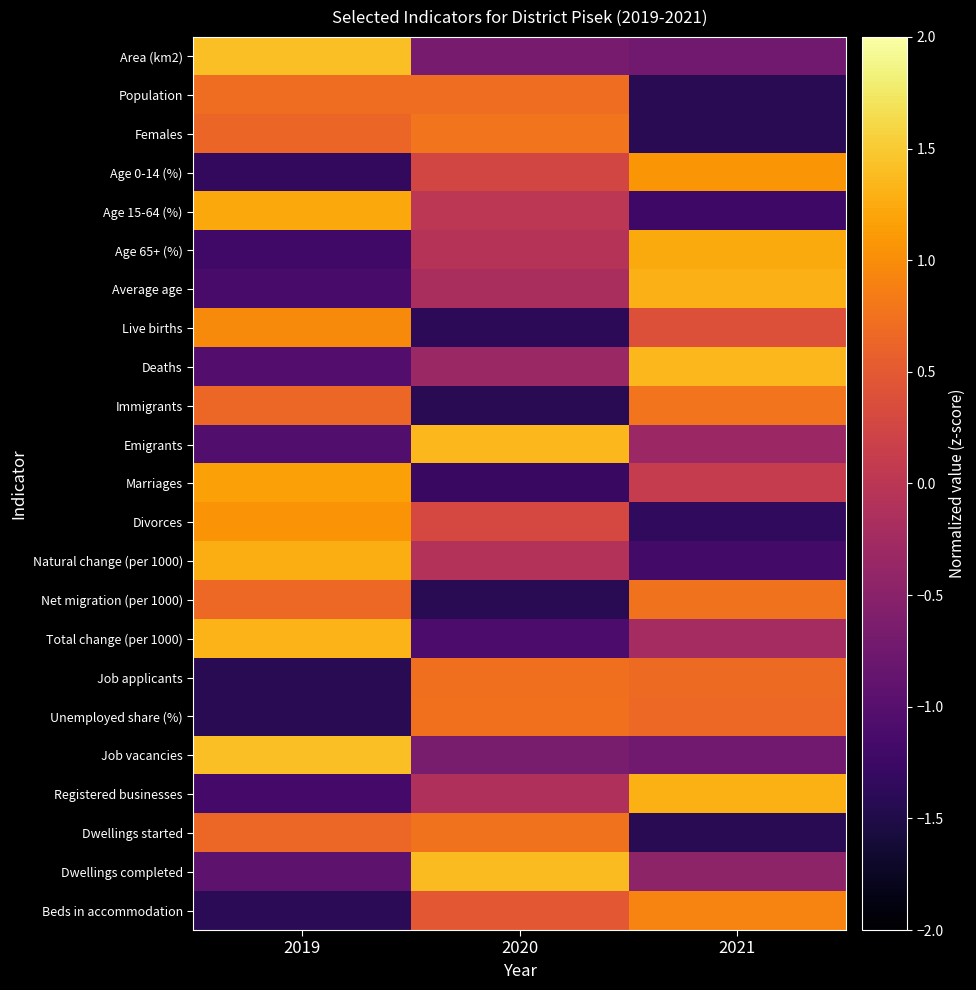

Reading right to left, list all the values displayed in this chart.

Area (km2): 2021=-0.7	2020=-0.7	2019=1.4
Population: 2021=-1.4	2020=0.7	2019=0.7
Females: 2021=-1.4	2020=0.8	2019=0.6
Age 0-14 (%): 2021=1.1	2020=0.3	2019=-1.3
Age 15-64 (%): 2021=-1.2	2020=0.0	2019=1.2
Age 65+ (%): 2021=1.2	2020=-0.0	2019=-1.2
Average age: 2021=1.3	2020=-0.2	2019=-1.1
Live births: 2021=0.4	2020=-1.4	2019=1.0
Deaths: 2021=1.4	2020=-0.3	2019=-1.0
Immigrants: 2021=0.8	2020=-1.4	2019=0.6
Emigrants: 2021=-0.3	2020=1.4	2019=-1.0
Marriages: 2021=0.1	2020=-1.3	2019=1.2
Divorces: 2021=-1.3	2020=0.3	2019=1.1
Natural change (per 1000): 2021=-1.2	2020=-0.1	2019=1.3
Net migration (per 1000): 2021=0.8	2020=-1.4	2019=0.7
Total change (per 1000): 2021=-0.2	2020=-1.1	2019=1.3
Job applicants: 2021=0.7	2020=0.7	2019=-1.4
Unemployed share (%): 2021=0.7	2020=0.7	2019=-1.4
Job vacancies: 2021=-0.7	2020=-0.7	2019=1.4
Registered businesses: 2021=1.3	2020=-0.1	2019=-1.2
Dwellings started: 2021=-1.4	2020=0.8	2019=0.7
Dwellings completed: 2021=-0.5	2020=1.4	2019=-0.9
Beds in accommodation: 2021=0.9	2020=0.5	2019=-1.4